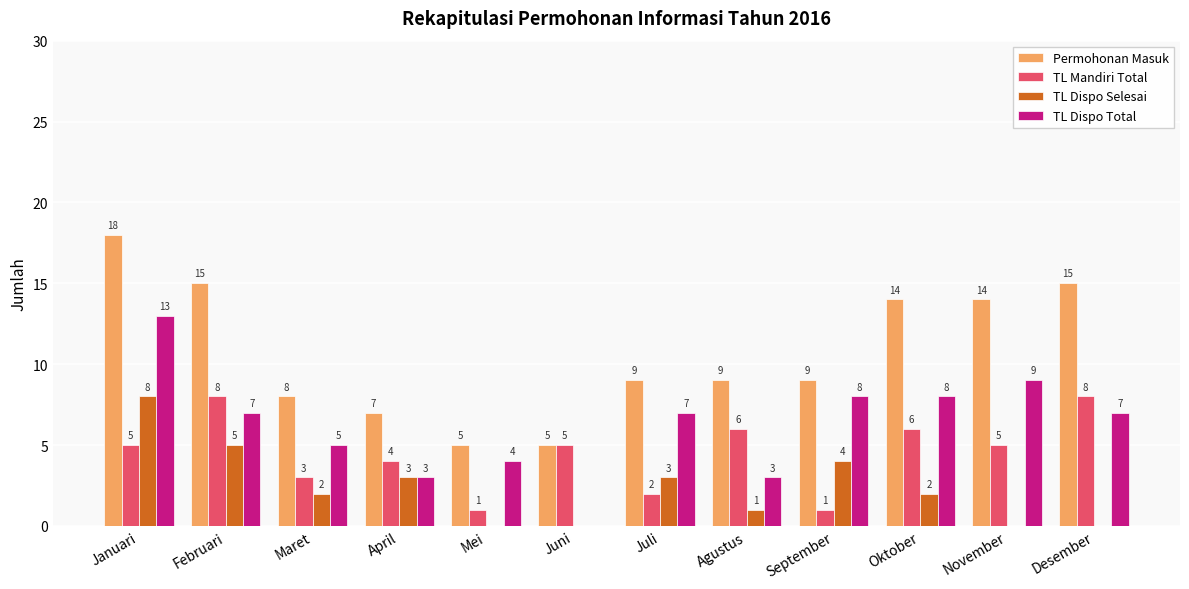

What is the total value across all series at Juni?

10